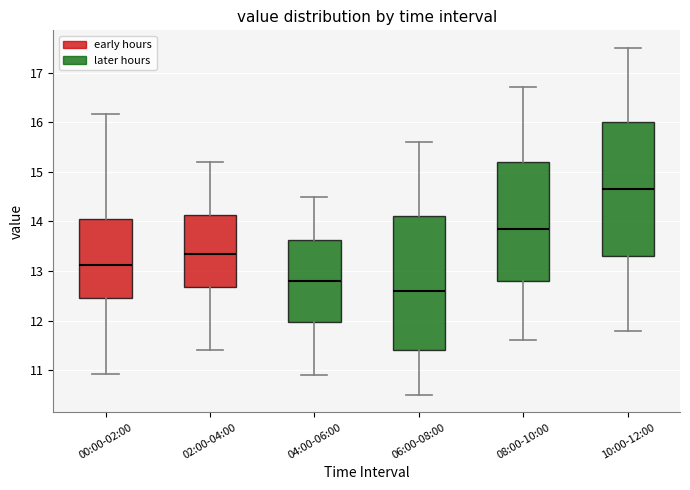

Reading left to right, read every box against the y-axis: the position of its median line, the range the box covers, and the ends of its whiskers. The values are not printed on the chart, so give them approximately, as read against the axis.

00:00-02:00: median 13.1, box 12.5 to 14.1, whiskers 10.9 to 16.2
02:00-04:00: median 13.4, box 12.7 to 14.1, whiskers 11.4 to 15.2
04:00-06:00: median 12.8, box 12.0 to 13.6, whiskers 10.9 to 14.5
06:00-08:00: median 12.6, box 11.4 to 14.1, whiskers 10.5 to 15.6
08:00-10:00: median 13.9, box 12.8 to 15.2, whiskers 11.6 to 16.7
10:00-12:00: median 14.7, box 13.3 to 16.0, whiskers 11.8 to 17.5